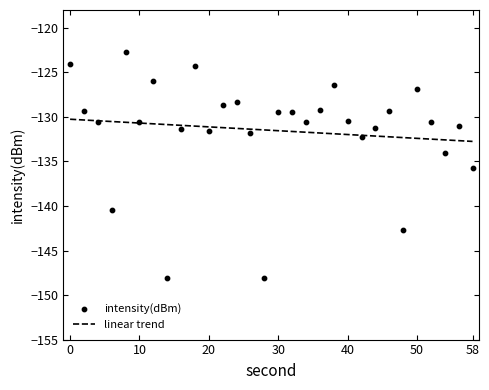

At how many categories does at least one series exceed -136?

30